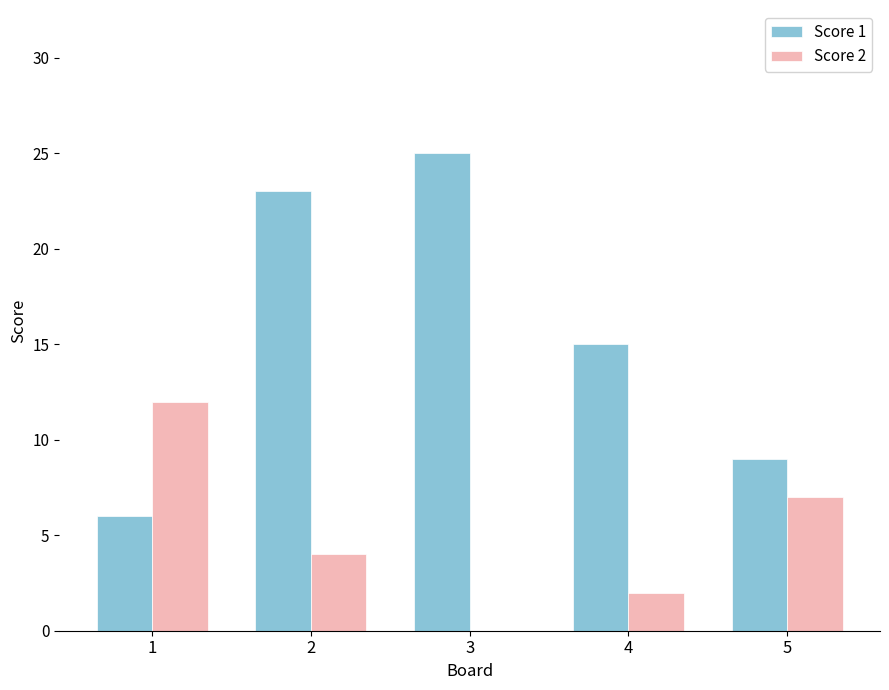

What is the total value across all series at 5?

16